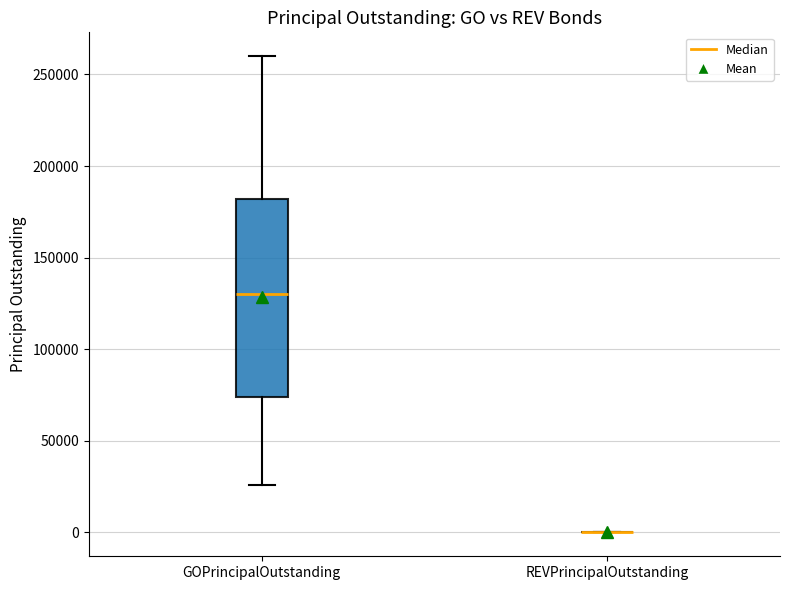

Reading left to right, transcribe this box plot: for each box, give where its median line is, the range the box spans, and where its two whiskers end, as read against the y-axis. The values are not printed on the chart, so give them approximately, as read against the axis.

GOPrincipalOutstanding: median 130000, box 75000 to 180000, whiskers 25000 to 260000
REVPrincipalOutstanding: box collapsed to a line at 0, whiskers 0 to 0